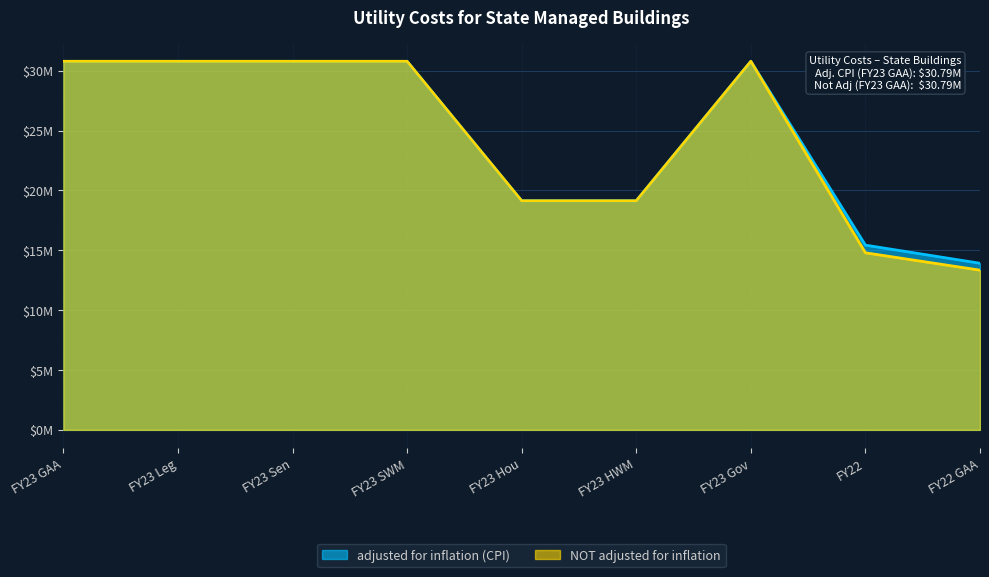

The value of NOT adjusted for inflation at FY22 is 3434603. True or false?

False